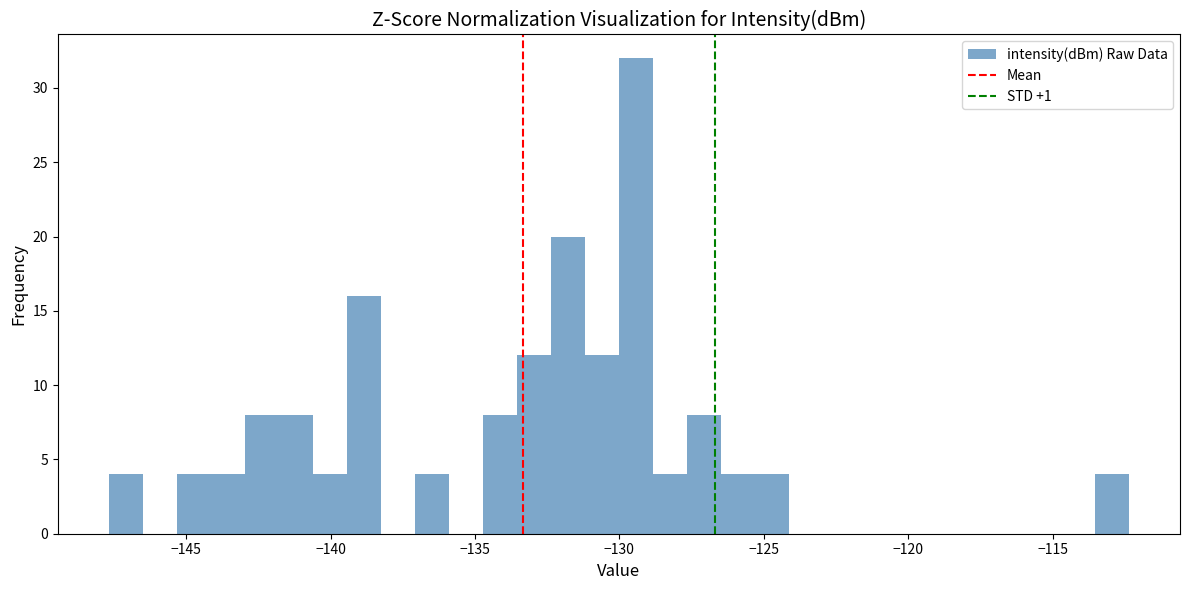

Read against the x-axis, roughly where is the centre of the tallest bar?

-129.5